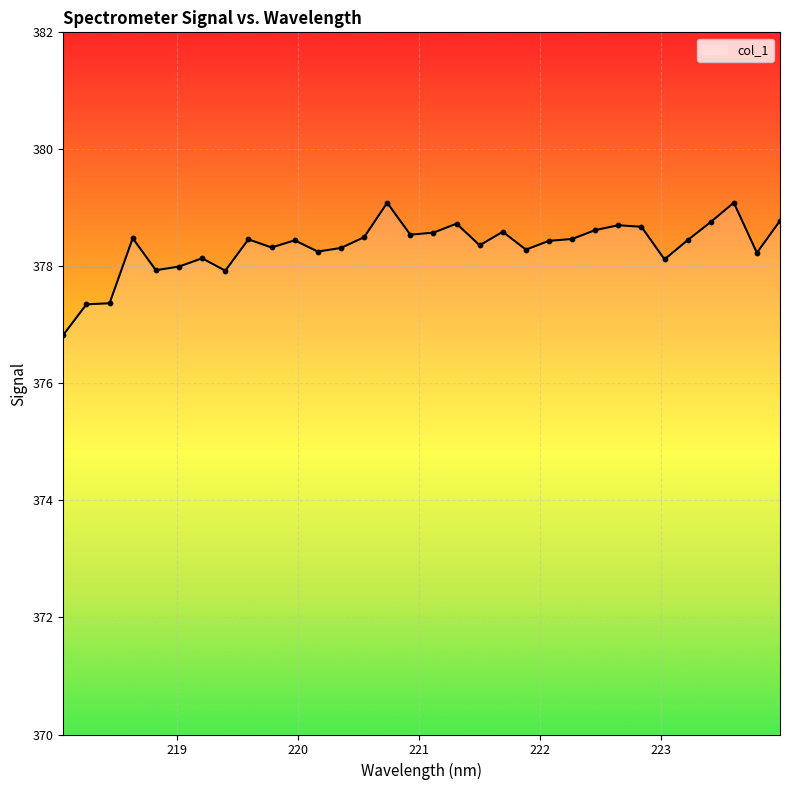

What is the greatest value displayed?

379.1